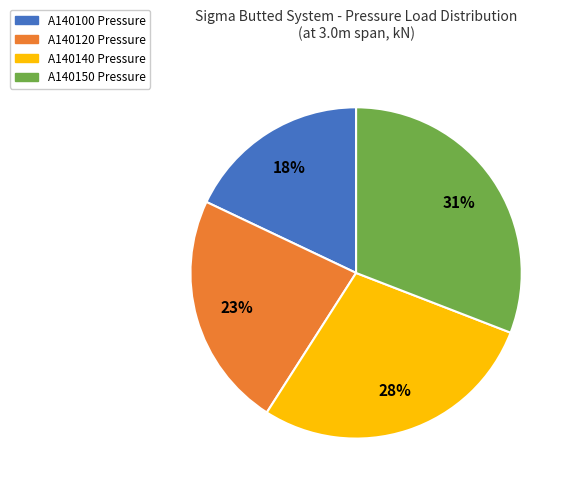

Count the number of slices in the pie.

4